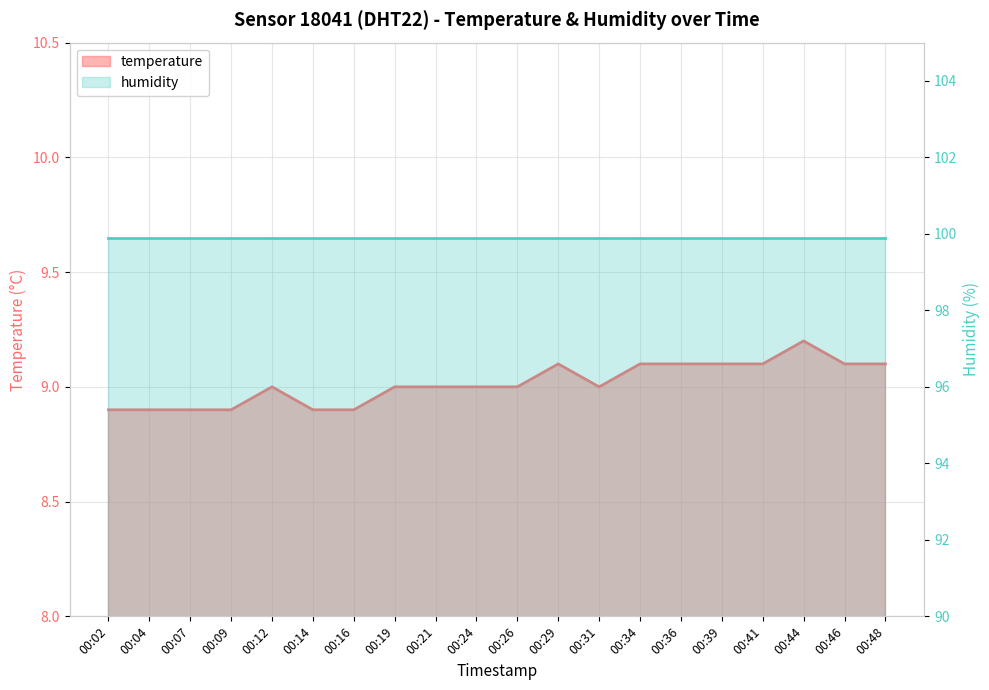

Approximately how many times larger is the value at 00:24 compared to 00:09?

1.0